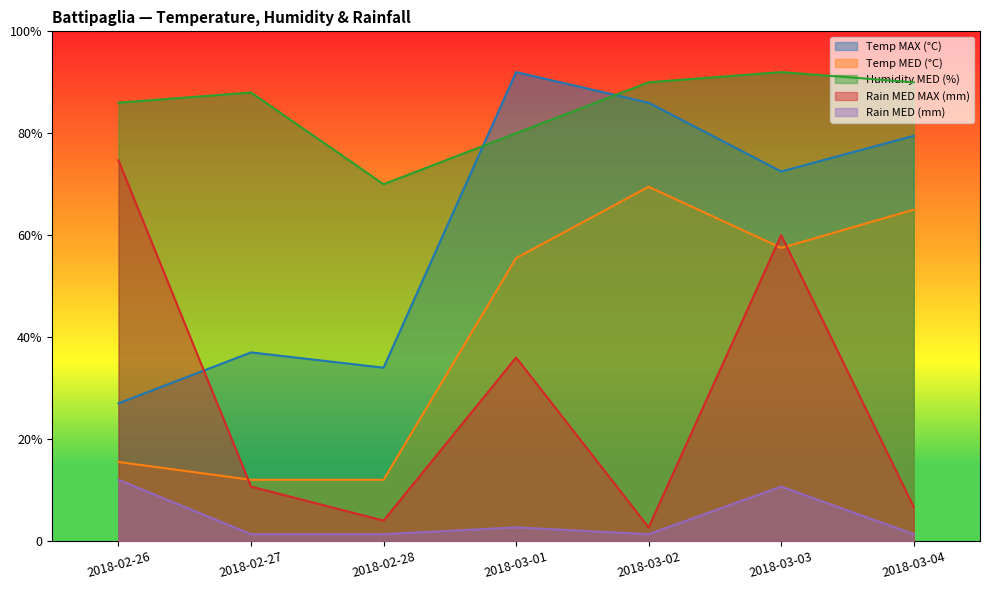

What value does the Humidity MED (%) series have at 2018-03-01?

80.0